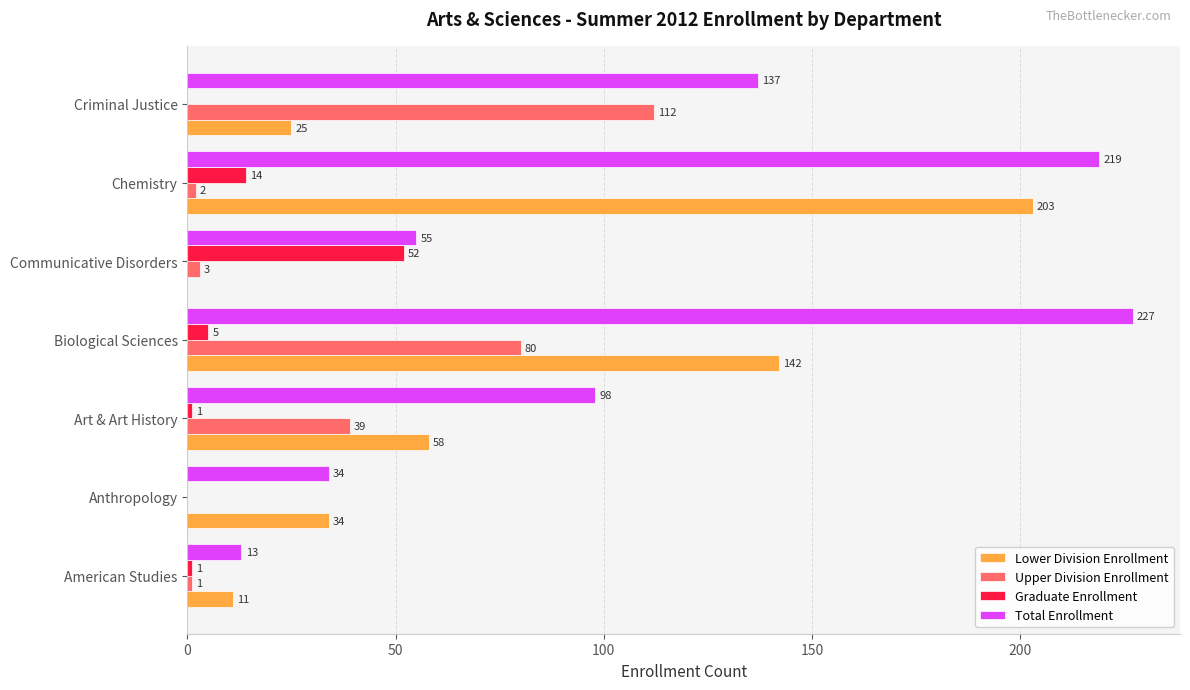

What value does the Total Enrollment series have at American Studies?

13